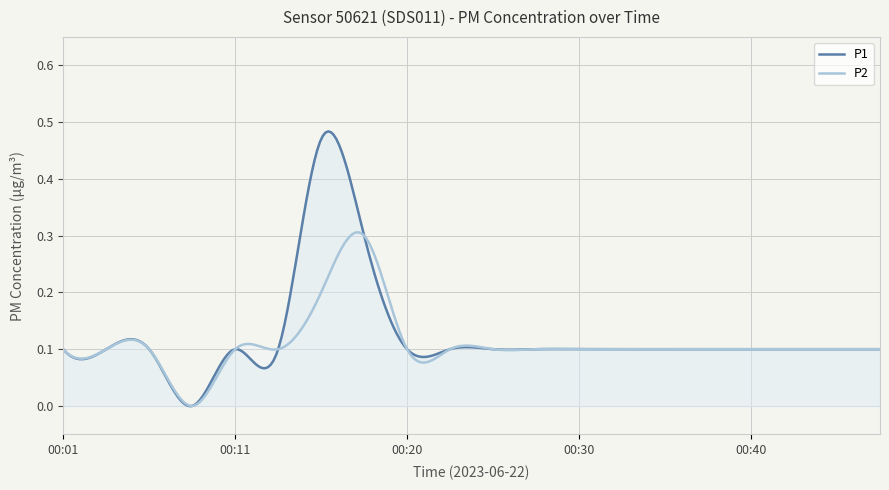

Reading right to left, what are all the values shown in this chart?

P1: 00:47=0.1	00:45=0.1	00:43=0.1	00:40=0.1	00:38=0.1	00:35=0.1	00:33=0.1	00:30=0.1	00:28=0.1	00:25=0.1	00:23=0.1	00:20=0.1	00:18=0.3	00:16=0.5	00:13=0.1	00:11=0.1	00:08=0.0	00:06=0.1	00:03=0.1	00:01=0.1
P2: 00:47=0.1	00:45=0.1	00:43=0.1	00:40=0.1	00:38=0.1	00:35=0.1	00:33=0.1	00:30=0.1	00:28=0.1	00:25=0.1	00:23=0.1	00:20=0.1	00:18=0.3	00:16=0.2	00:13=0.1	00:11=0.1	00:08=0.0	00:06=0.1	00:03=0.1	00:01=0.1